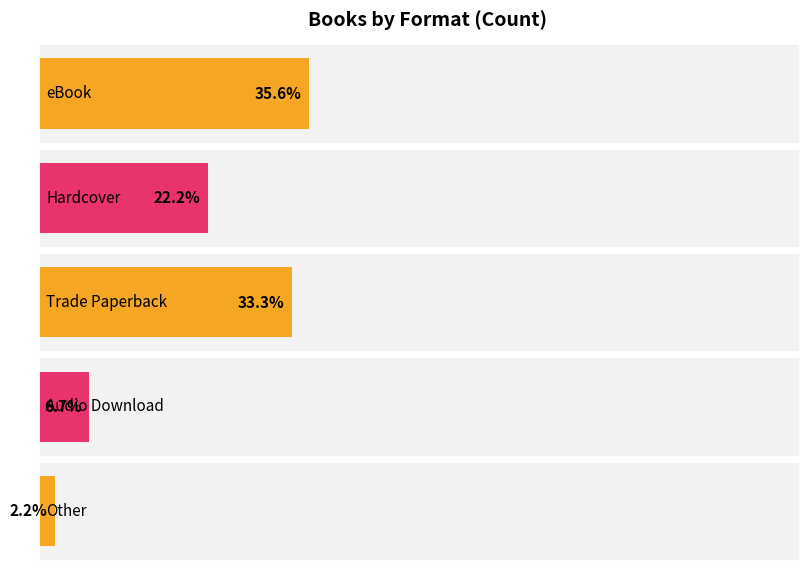

Between Other and Audio Download, which is larger?

Audio Download